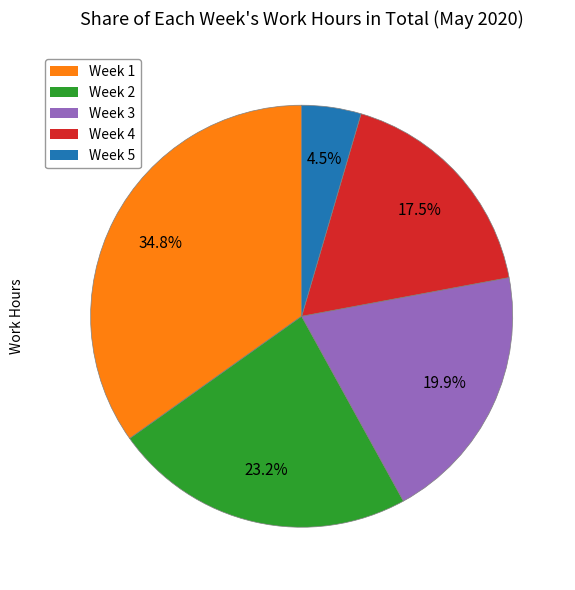

How many slices are in this pie chart?

5